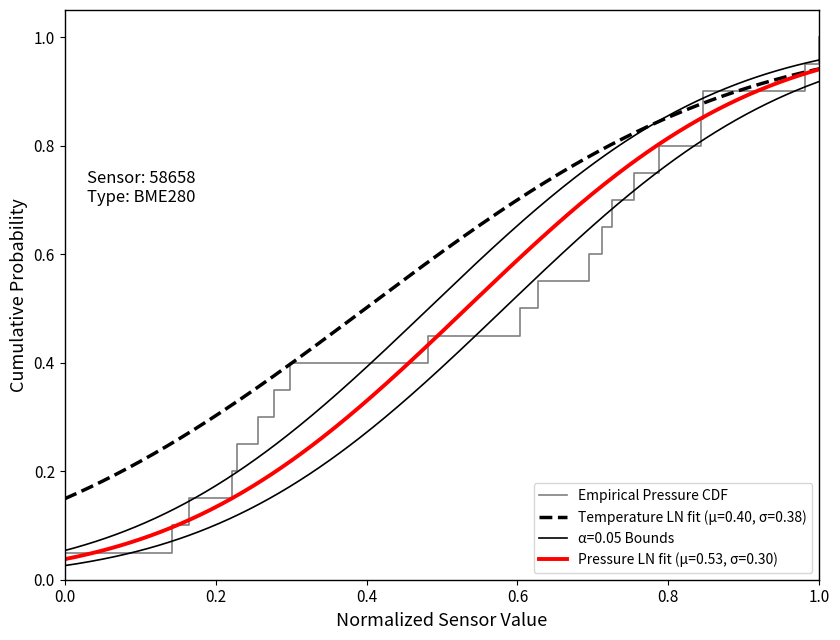

Which category has the highest value in the Empirical Pressure CDF series?

1.0